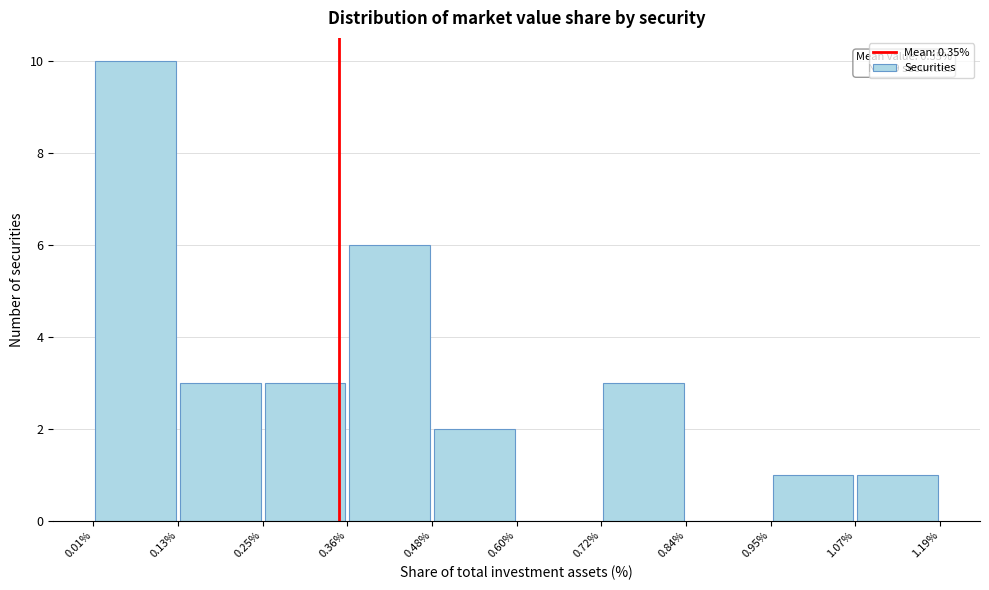

Which range on the x-axis has the tallest bar?

0.01% to 0.13%